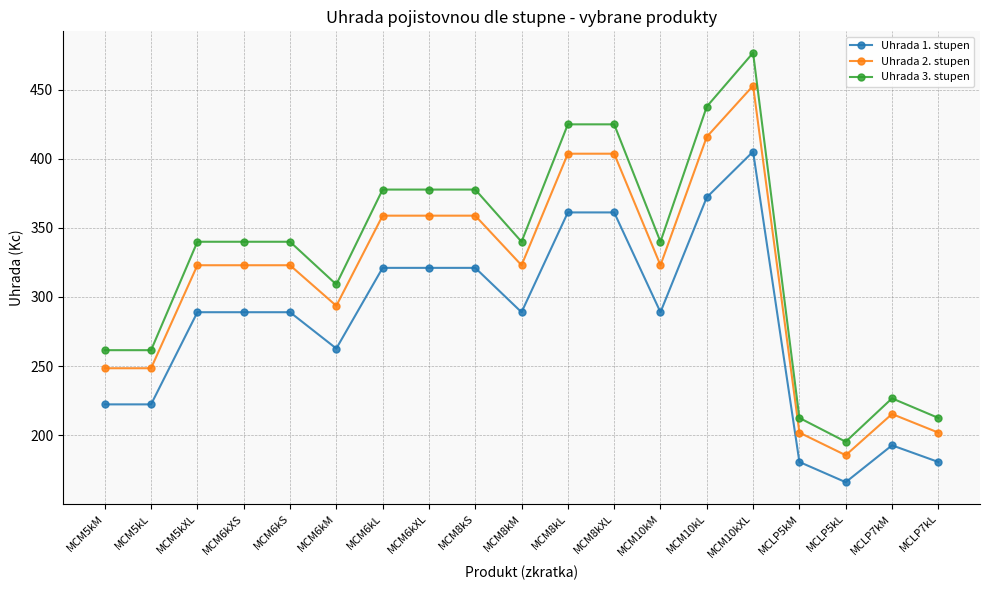

What is the greatest value displayed?

476.7